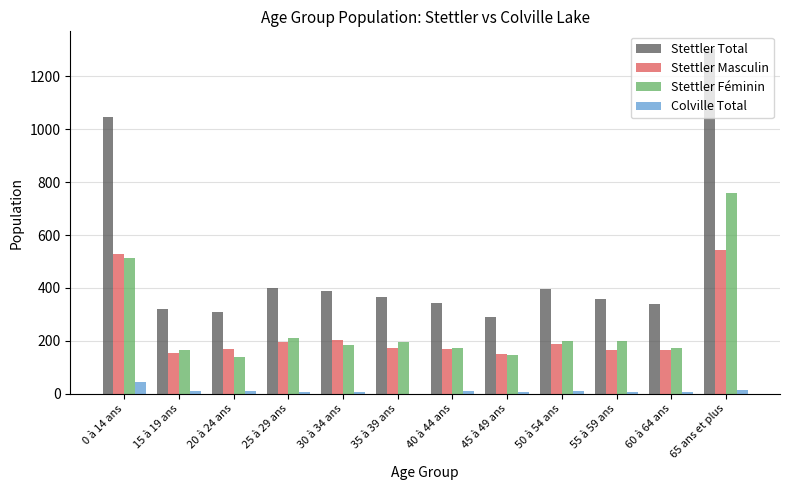

At which label is Stettler Féminin closest to 450?

0 à 14 ans